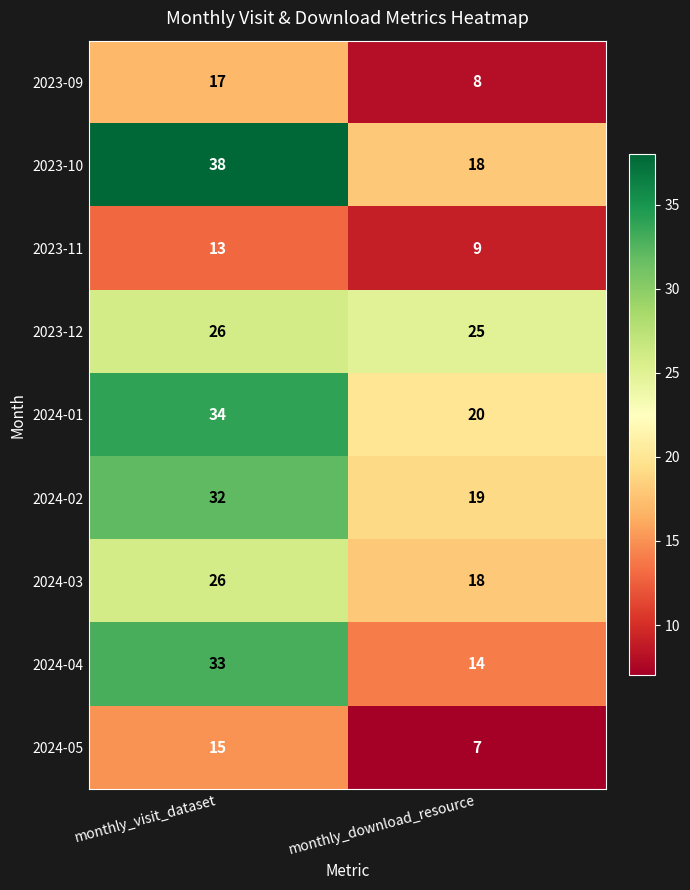

Between monthly_visit_dataset and monthly_download_resource, which series saw the biggest shift?

2023-10